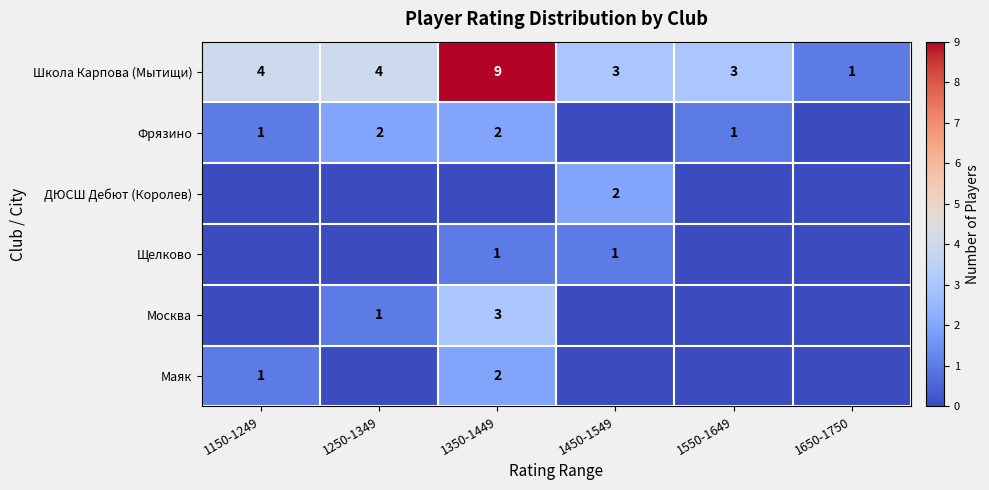

What is the sum of all Школа Карпова (Мытищи) values?

24